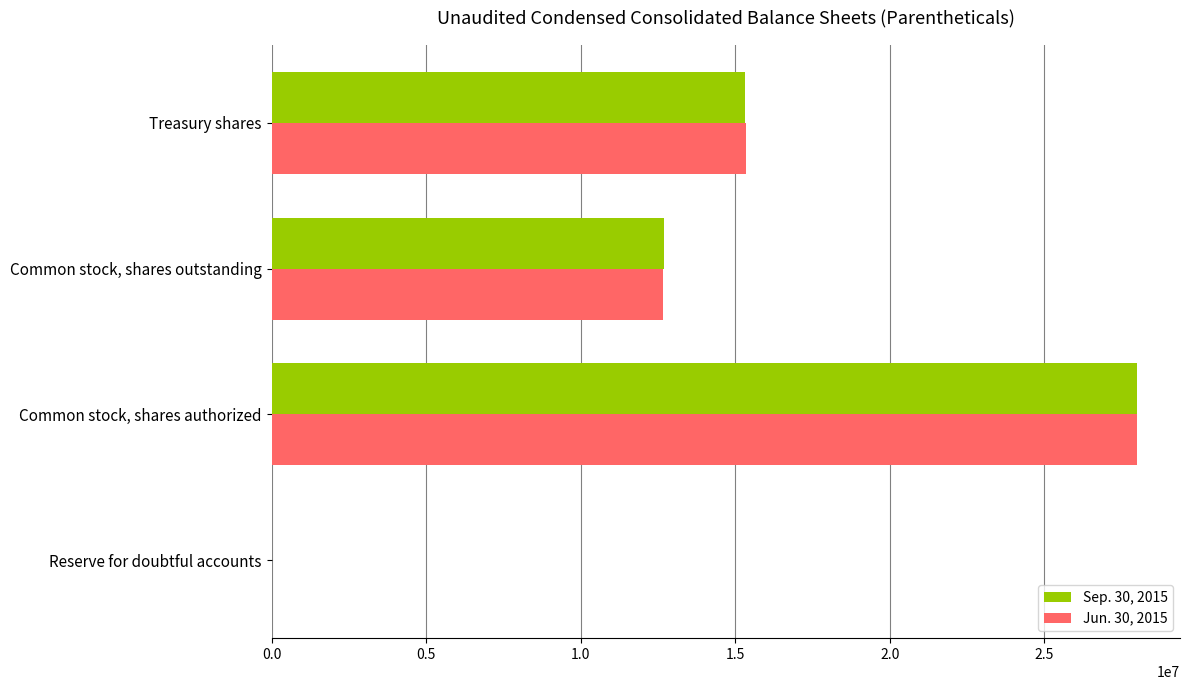

What is the total value across all series at Common stock, shares outstanding?

25333211